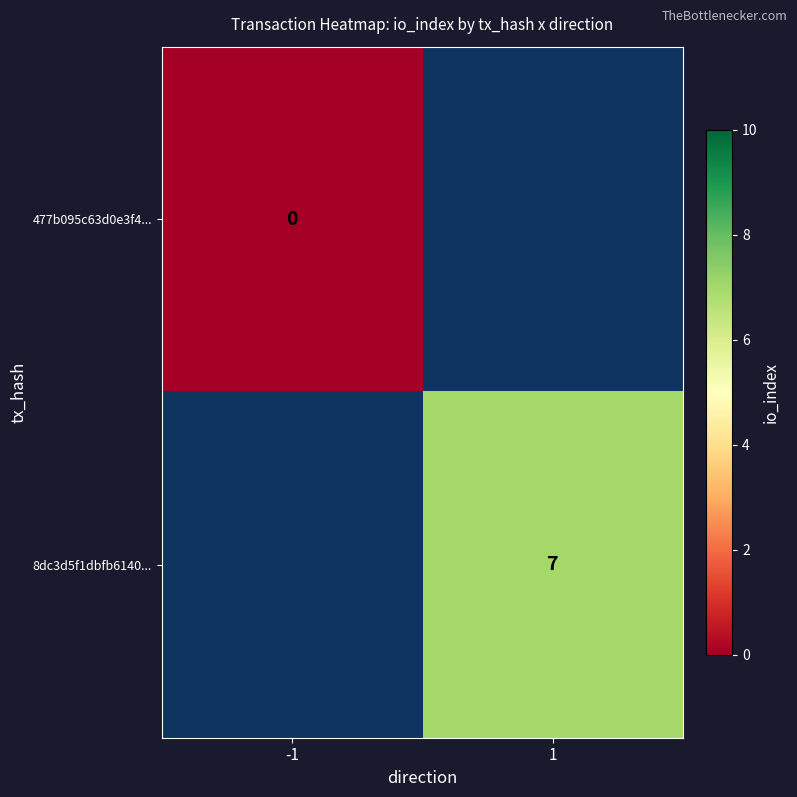

Which has a higher value, -1 or 1?

1